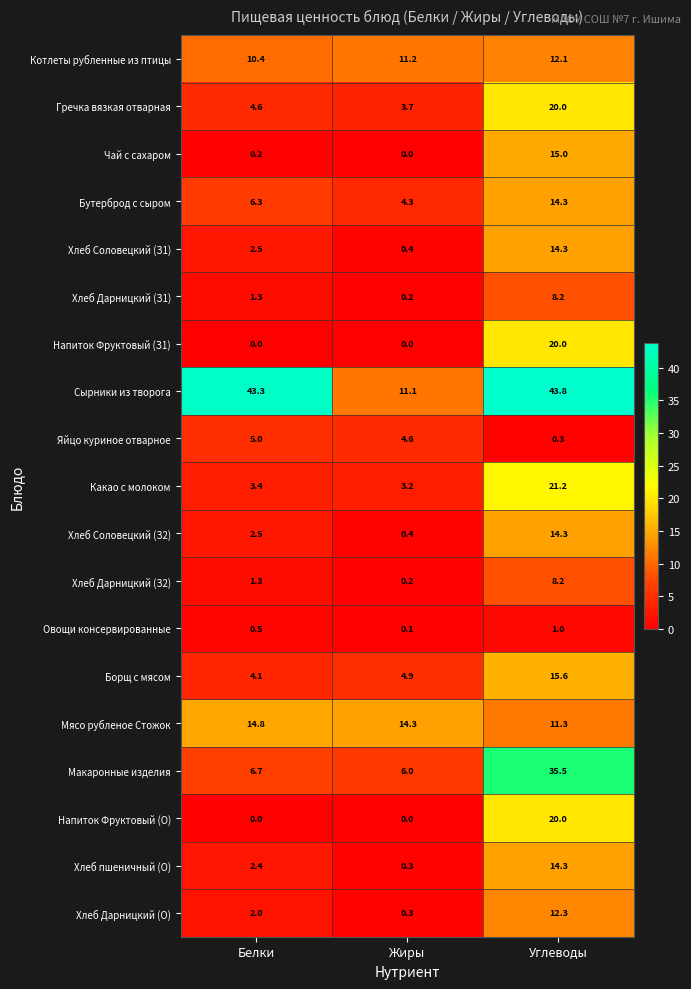

What is the total value across all series at Жиры?

65.2